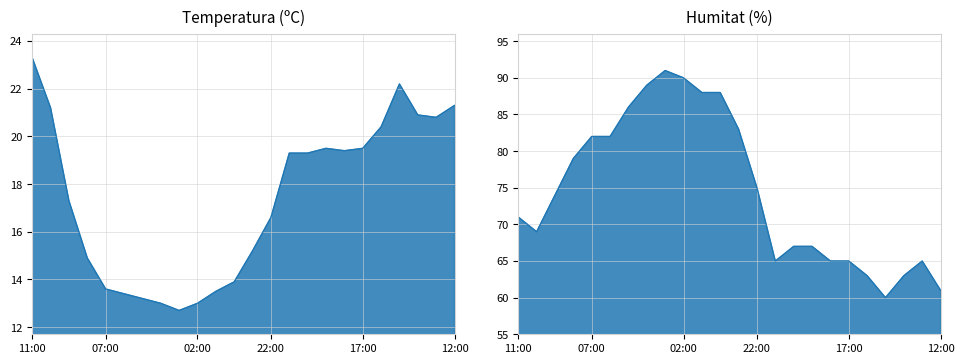

What is the difference between the maximum and minimum values in the Temperatura (ºC) series?

10.6